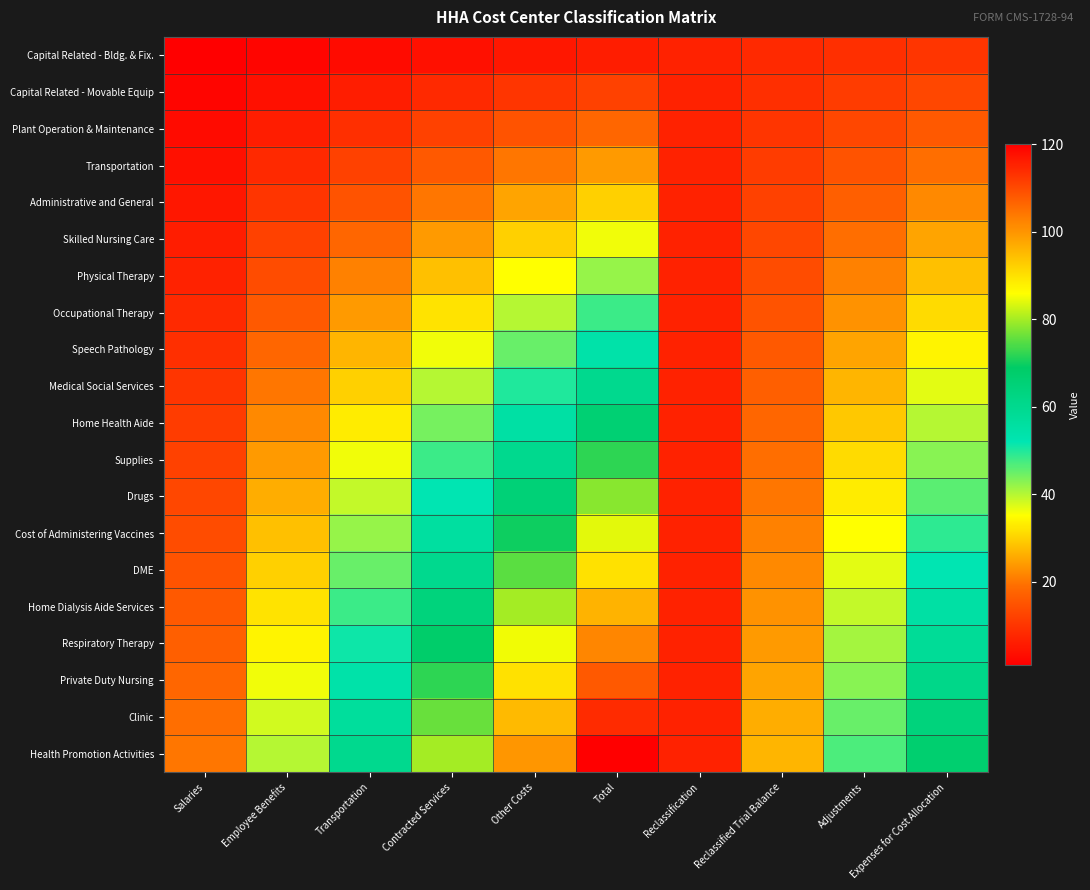

Rank the series at Contracted Services from lowest to highest value.

Capital Related - Bldg. & Fix., Capital Related - Movable Equip, Plant Operation & Maintenance, Transportation, Administrative and General, Skilled Nursing Care, Physical Therapy, Occupational Therapy, Speech Pathology, Medical Social Services, Home Health Aide, Supplies, Drugs, Cost of Administering Vaccines, DME, Home Dialysis Aide Services, Respiratory Therapy, Private Duty Nursing, Clinic, Health Promotion Activities